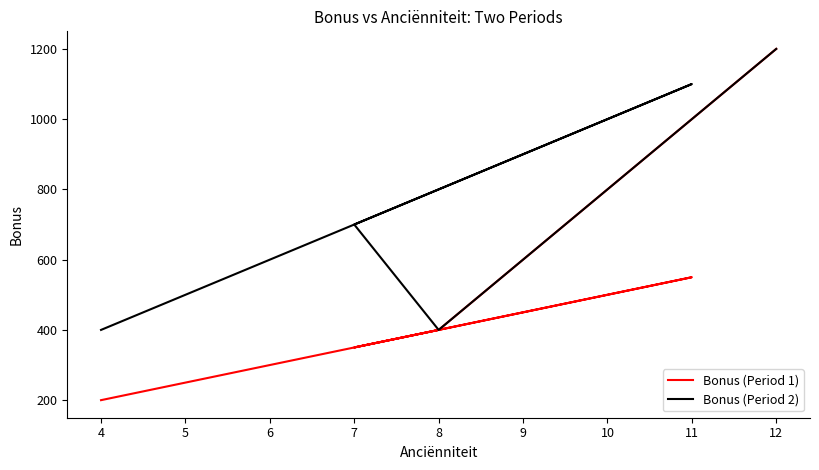

How many interior local peaks does the Bonus (Period 2) series have?

1